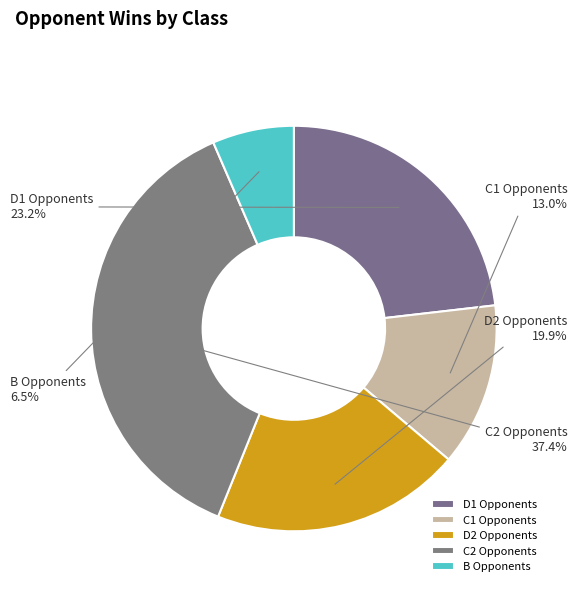

Which slice is the smallest?

B Opponents